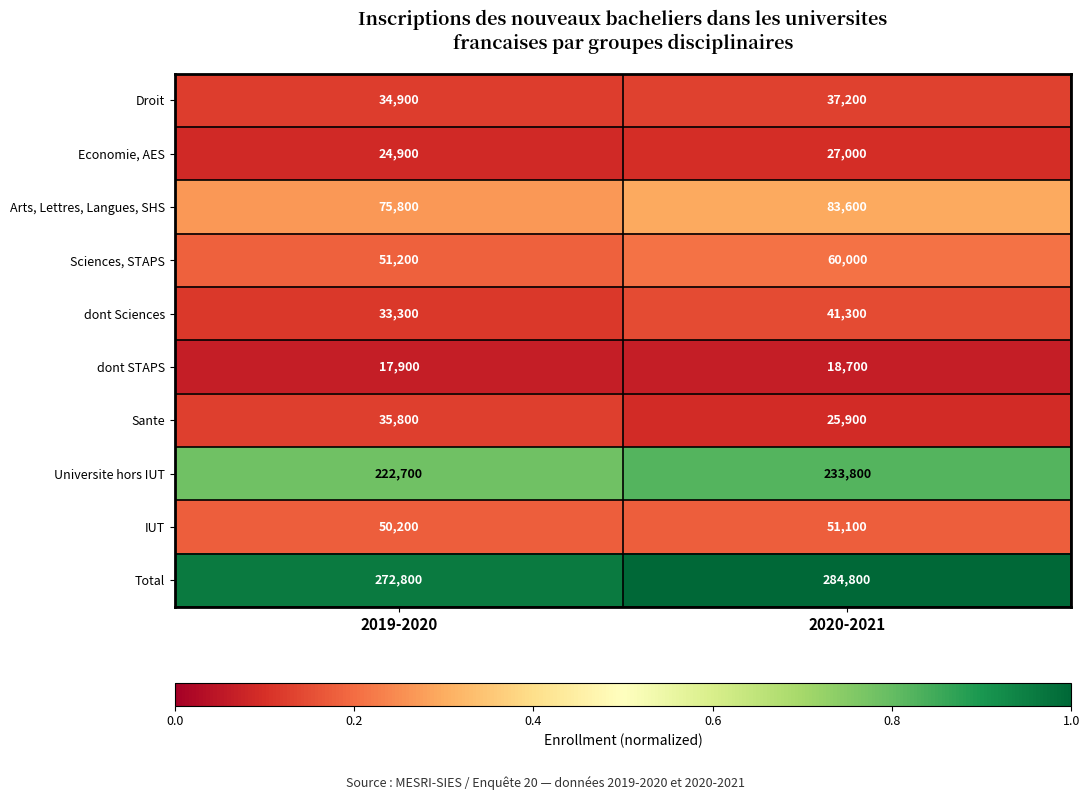

List the series in order of their peak value, lowest first.

dont STAPS, Economie, AES, Sante, Droit, dont Sciences, IUT, Sciences, STAPS, Arts, Lettres, Langues, SHS, Universite hors IUT, Total